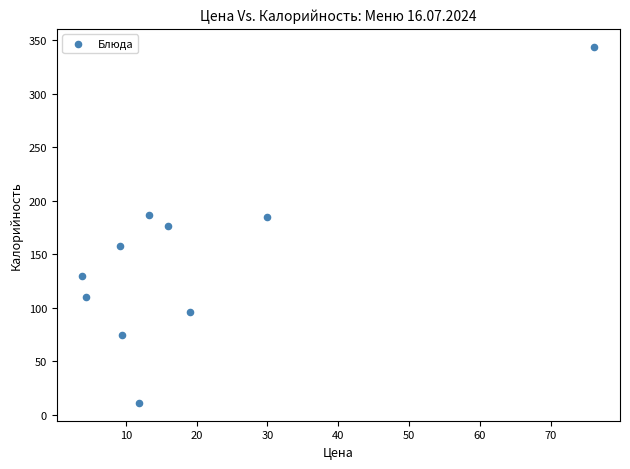

What is the range of Y values (max minus min)?

332.8